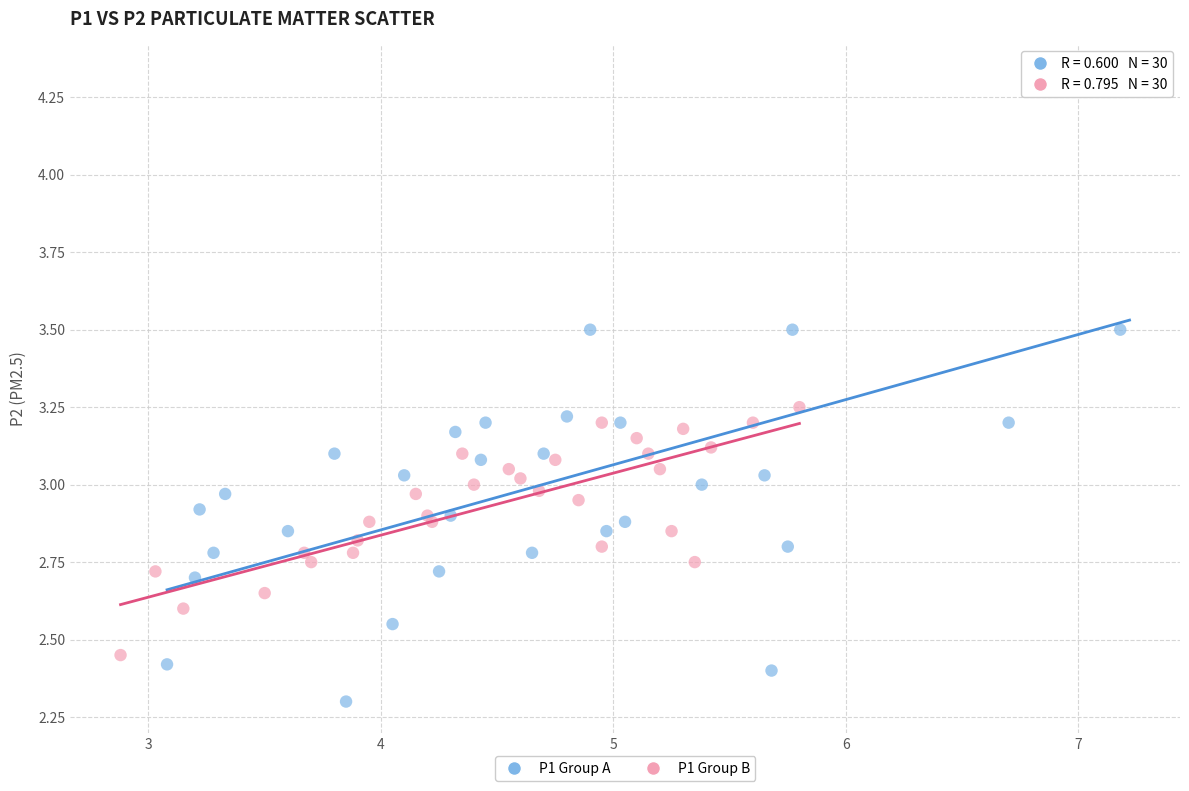

Which series has the largest Y range (max minus min)?

P1 Group A